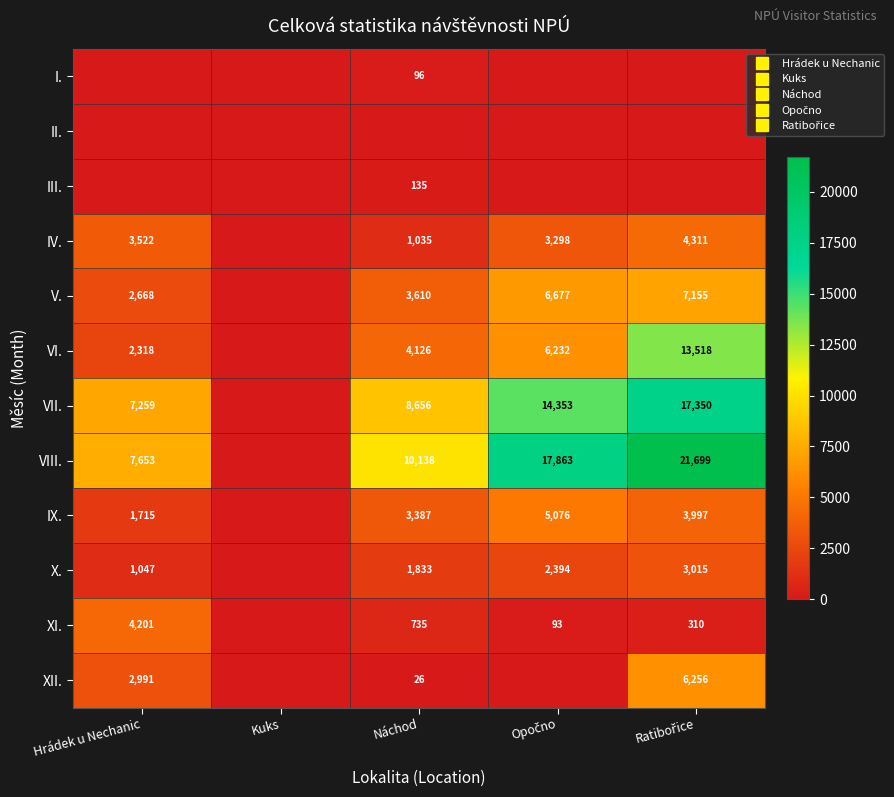

At Ratibořice, list the series in order from smallest to largest.

I., II., III., XI., X., IX., IV., XII., V., VI., VII., VIII.